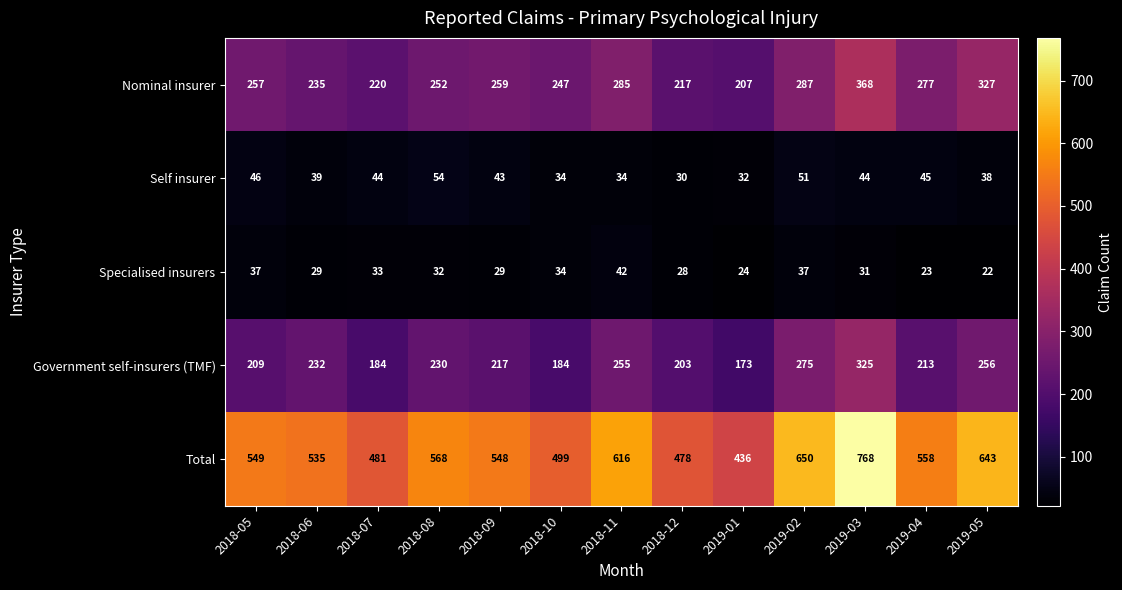

Count the number of data series in this chart.

5